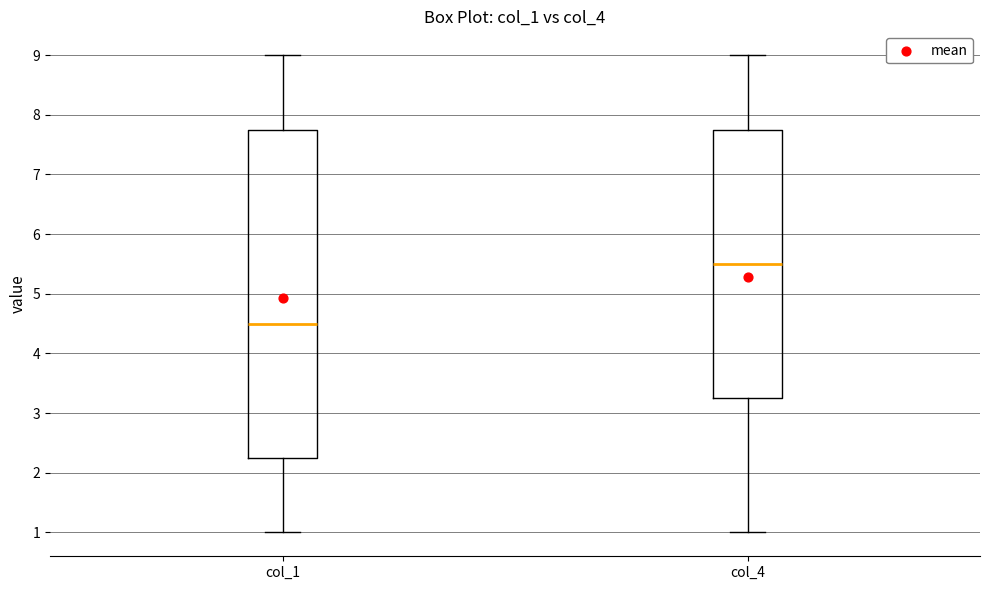

Where is the upper edge of the box for col_4 on the y-axis? The values are not printed on the chart, so give them approximately, as read against the axis.

7.8